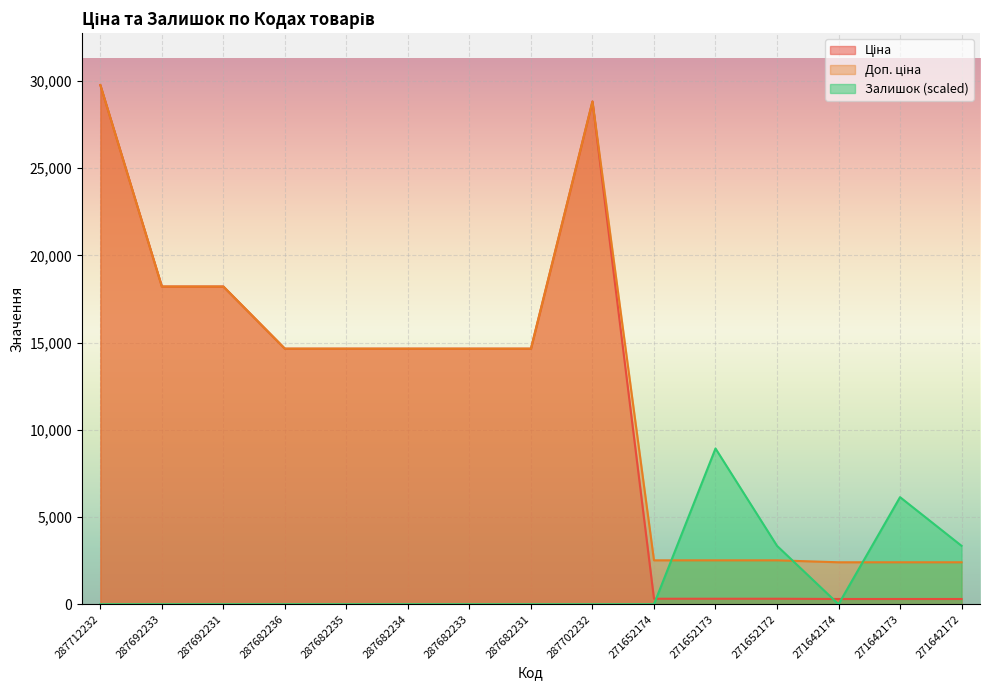

What is the greatest value displayed?

29761.5